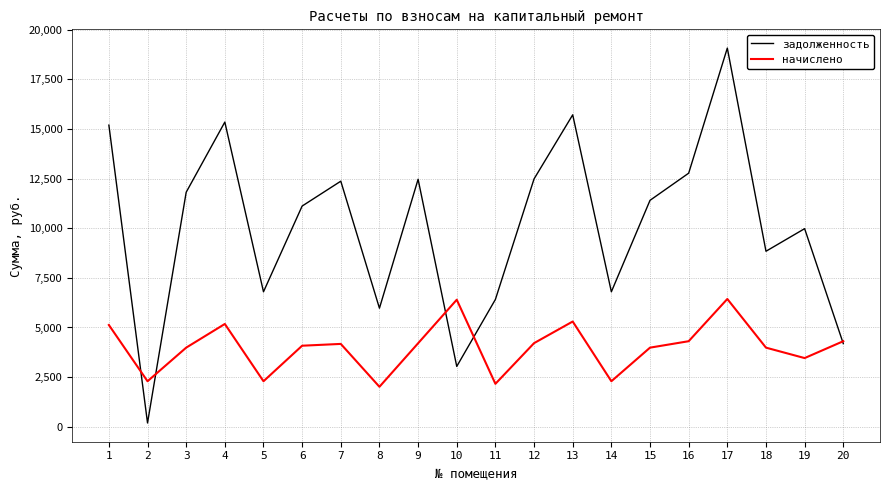

List the series in order of their peak value, lowest first.

начислено, задолженность